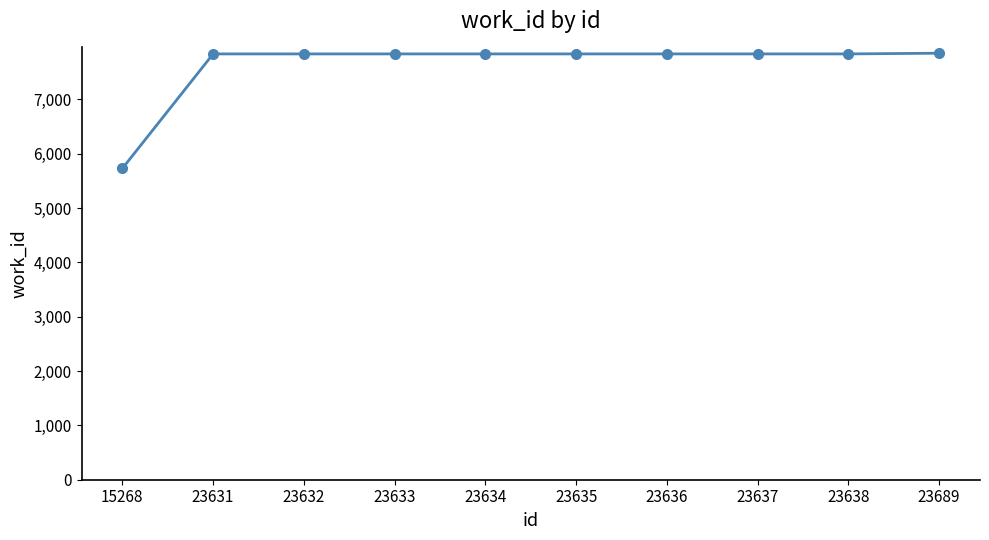

Approximately how many times larger is the value at 23637 compared to 23632?

1.0